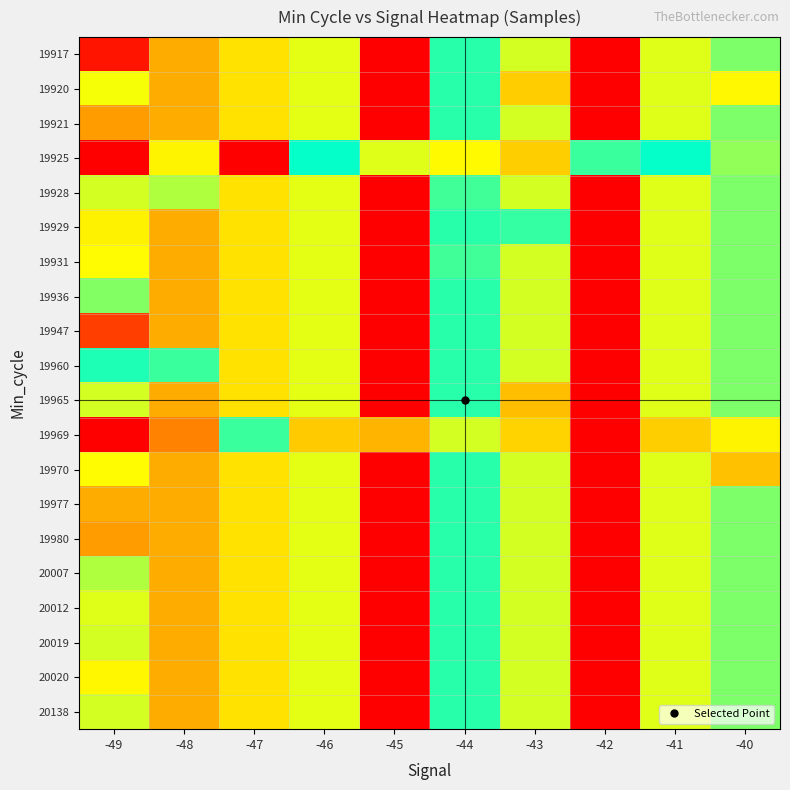

Reading left to right, transcribe all the data shown in this chart.

19917: -49=1.0	-48=0.8	-47=0.3	-46=0.6	-45=0.0	-44=0.5	-43=0.6	-42=1.0	-41=0.6	-40=0.6
19920: -49=0.7	-48=0.8	-47=0.3	-46=0.6	-45=0.0	-44=0.5	-43=0.7	-42=1.0	-41=0.6	-40=0.7
19921: -49=0.2	-48=0.8	-47=0.3	-46=0.6	-45=0.0	-44=0.5	-43=0.6	-42=1.0	-41=0.6	-40=0.6
19925: -49=1.0	-48=0.7	-47=0.0	-46=0.5	-45=0.6	-44=0.3	-43=0.3	-42=0.5	-41=0.5	-40=0.4
19928: -49=0.6	-48=0.6	-47=0.3	-46=0.6	-45=0.0	-44=0.5	-43=0.6	-42=1.0	-41=0.6	-40=0.6
19929: -49=0.3	-48=0.8	-47=0.3	-46=0.6	-45=0.0	-44=0.5	-43=0.5	-42=1.0	-41=0.6	-40=0.6
19931: -49=0.3	-48=0.8	-47=0.3	-46=0.6	-45=0.0	-44=0.5	-43=0.6	-42=1.0	-41=0.6	-40=0.6
19936: -49=0.6	-48=0.8	-47=0.3	-46=0.6	-45=0.0	-44=0.5	-43=0.6	-42=1.0	-41=0.6	-40=0.6
19947: -49=0.9	-48=0.8	-47=0.3	-46=0.6	-45=0.0	-44=0.5	-43=0.6	-42=1.0	-41=0.6	-40=0.6
19960: -49=0.5	-48=0.5	-47=0.3	-46=0.6	-45=0.0	-44=0.5	-43=0.6	-42=1.0	-41=0.6	-40=0.6
19965: -49=0.6	-48=0.8	-47=0.3	-46=0.6	-45=0.0	-44=0.5	-43=0.7	-42=1.0	-41=0.6	-40=0.6
19969: -49=0.0	-48=0.8	-47=0.5	-46=0.7	-45=0.2	-44=0.6	-43=0.7	-42=1.0	-41=0.7	-40=0.7
19970: -49=0.7	-48=0.8	-47=0.3	-46=0.6	-45=0.0	-44=0.5	-43=0.6	-42=1.0	-41=0.6	-40=0.7
19977: -49=0.8	-48=0.8	-47=0.3	-46=0.6	-45=0.0	-44=0.5	-43=0.6	-42=1.0	-41=0.6	-40=0.6
19980: -49=0.2	-48=0.8	-47=0.3	-46=0.6	-45=0.0	-44=0.5	-43=0.6	-42=1.0	-41=0.6	-40=0.6
20007: -49=0.6	-48=0.8	-47=0.3	-46=0.6	-45=0.0	-44=0.5	-43=0.6	-42=1.0	-41=0.6	-40=0.6
20012: -49=0.6	-48=0.8	-47=0.3	-46=0.6	-45=0.0	-44=0.5	-43=0.6	-42=1.0	-41=0.6	-40=0.6
20019: -49=0.6	-48=0.8	-47=0.3	-46=0.6	-45=0.0	-44=0.5	-43=0.6	-42=1.0	-41=0.6	-40=0.6
20020: -49=0.7	-48=0.8	-47=0.3	-46=0.6	-45=0.0	-44=0.5	-43=0.6	-42=1.0	-41=0.6	-40=0.6
20138: -49=0.6	-48=0.8	-47=0.3	-46=0.6	-45=0.0	-44=0.5	-43=0.6	-42=1.0	-41=0.6	-40=0.6